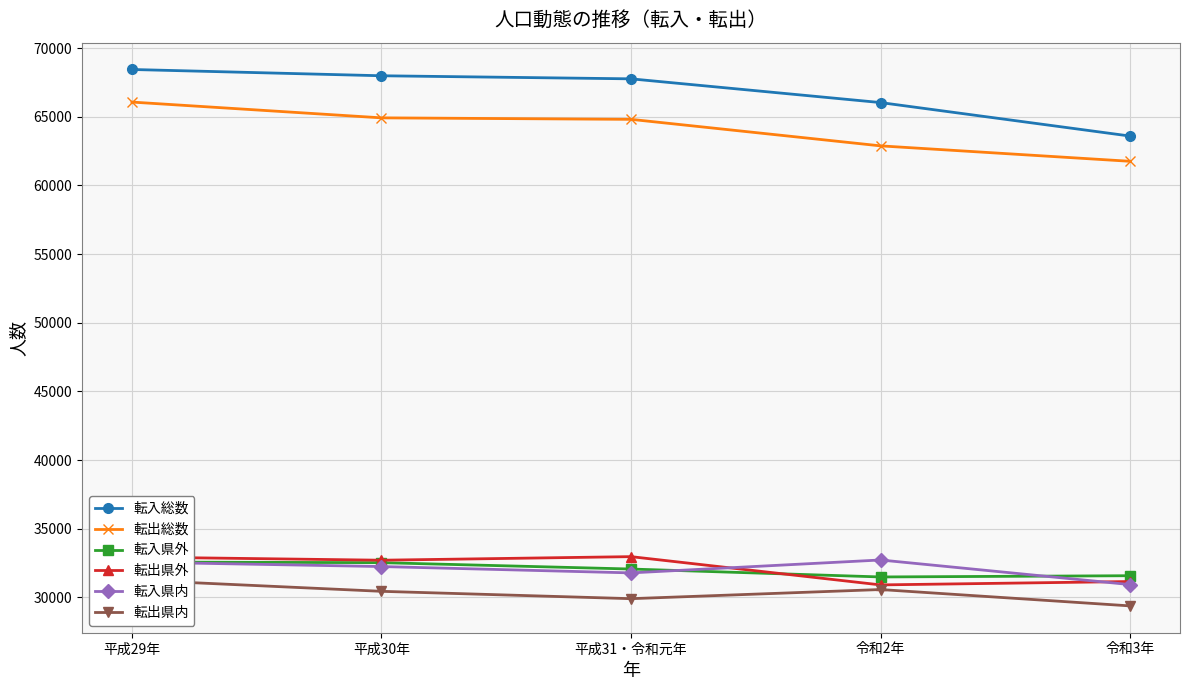

Rank the series at 令和3年 from lowest to highest value.

転出県内, 転入県内, 転出県外, 転入県外, 転出総数, 転入総数